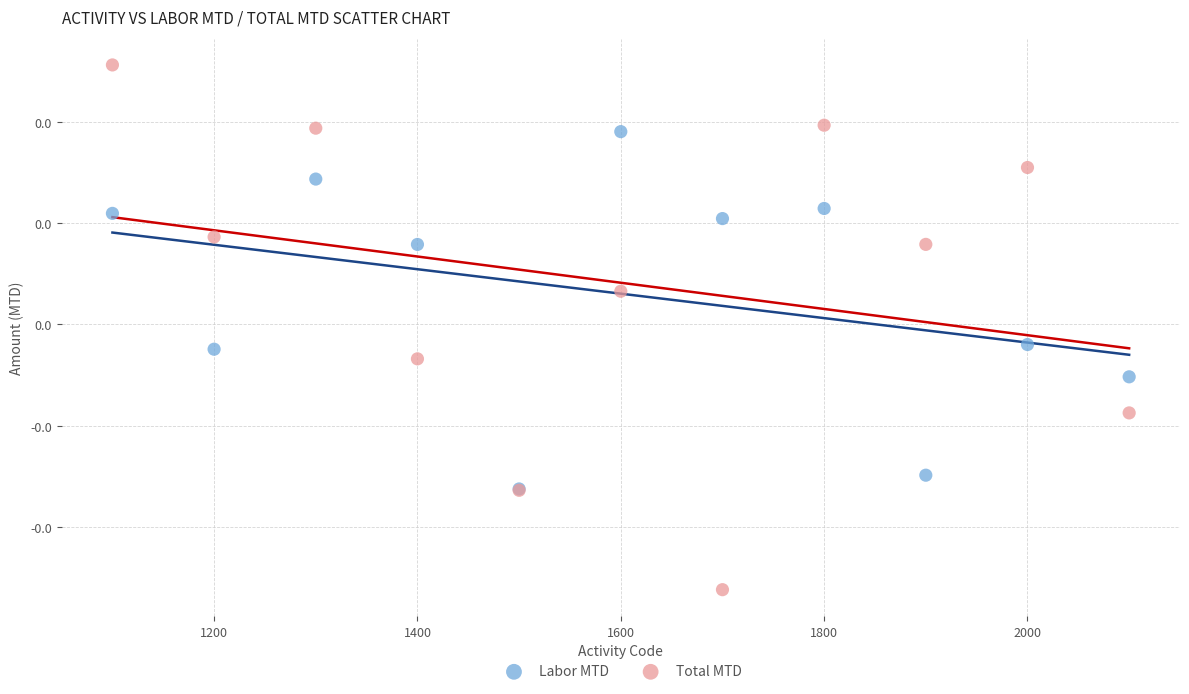

Which series contains the lowest Y value?

Total MTD